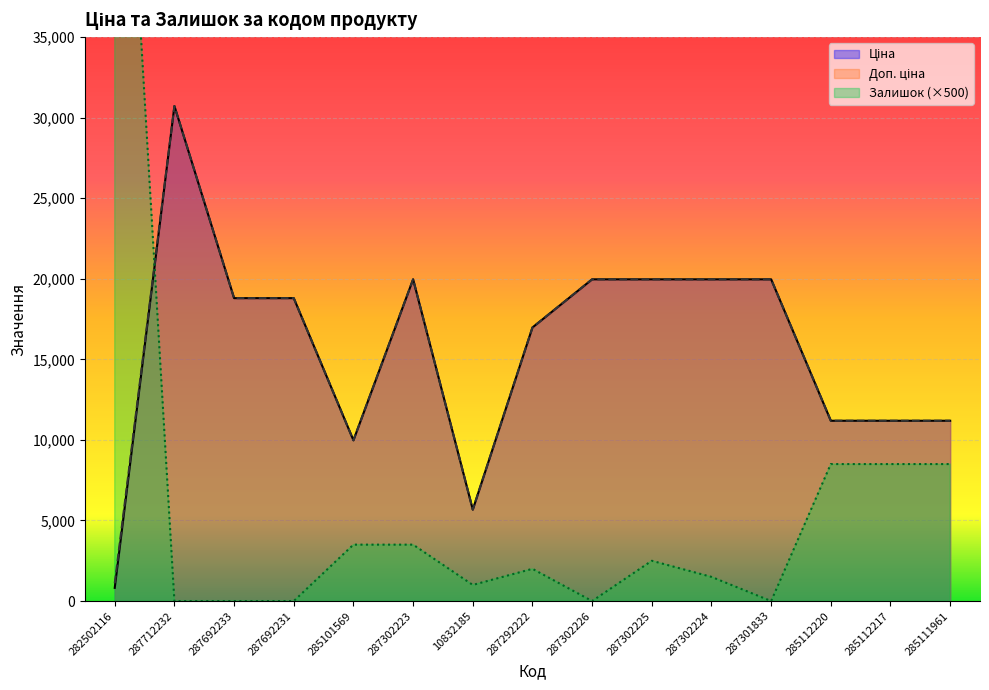

True or false: Доп. ціна has a value of 29507.6 at 287302226.

False